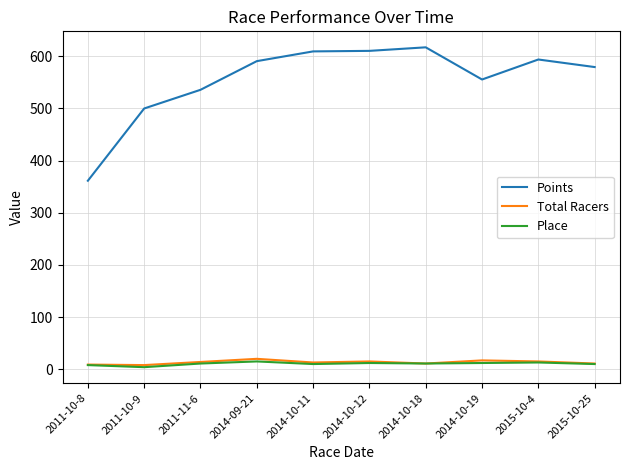

At which label is Points closest to 489?

2011-10-9